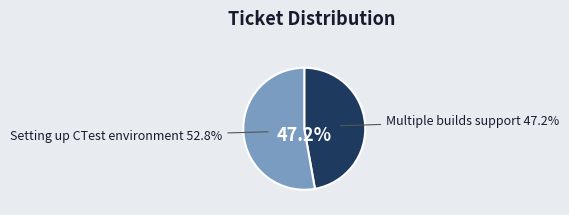

To the nearest percent, what portion does Setting up CTest environment represent?

53%